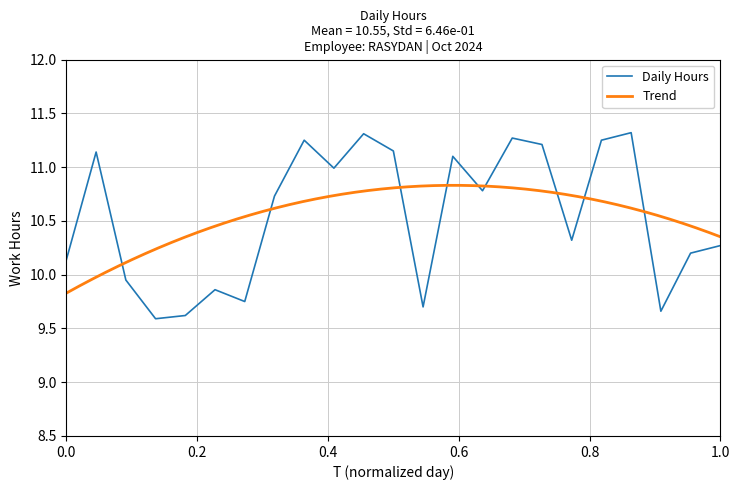

Is this an area chart (filled region under the line)?

No